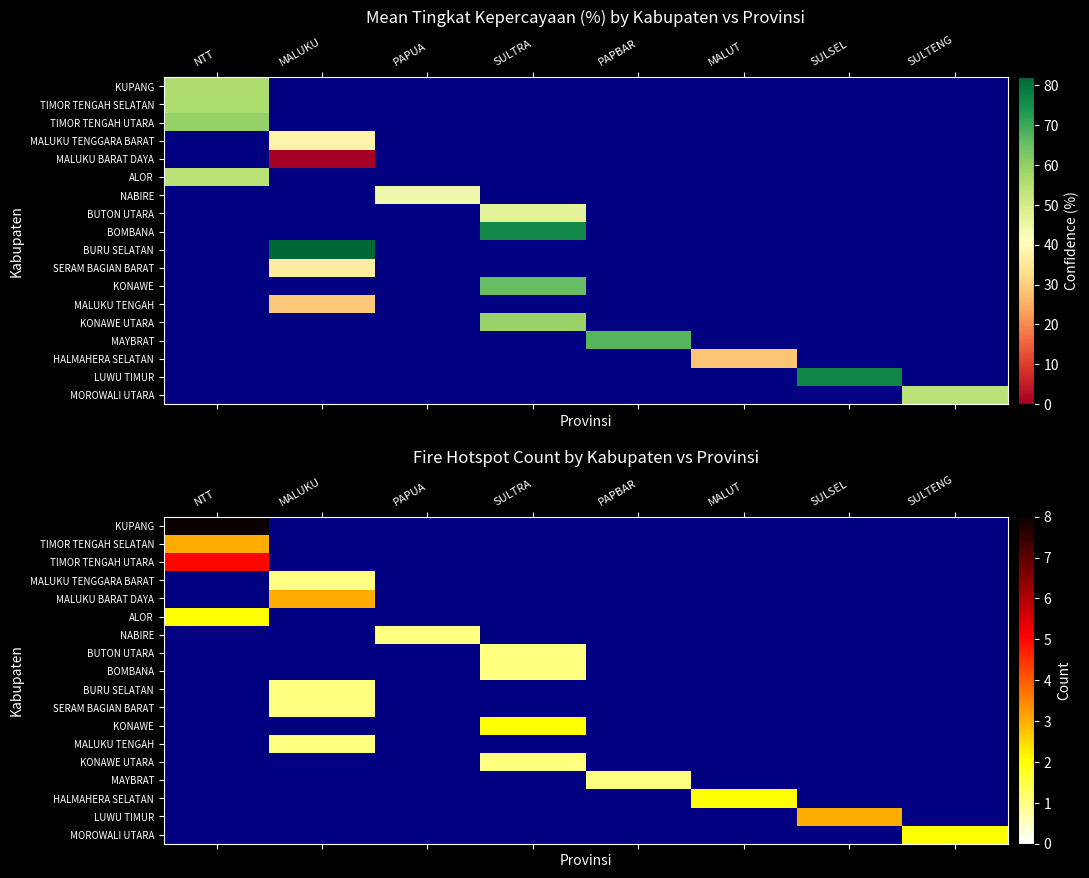

How many categories are shown in the chart?

8